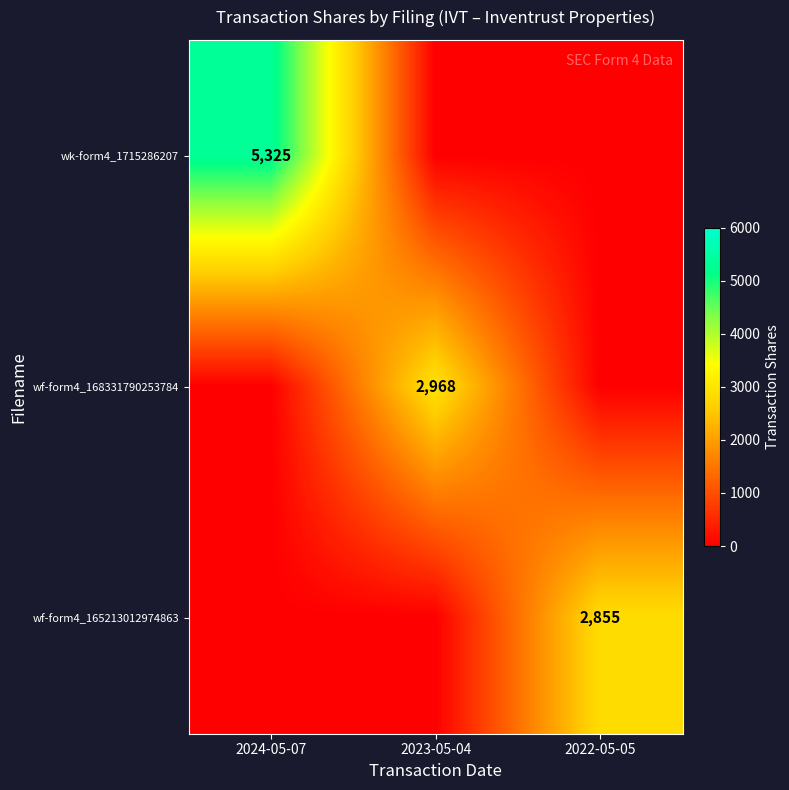

Is it true that wk-form4_1715286207 equals 9432 at 2024-05-07?

False